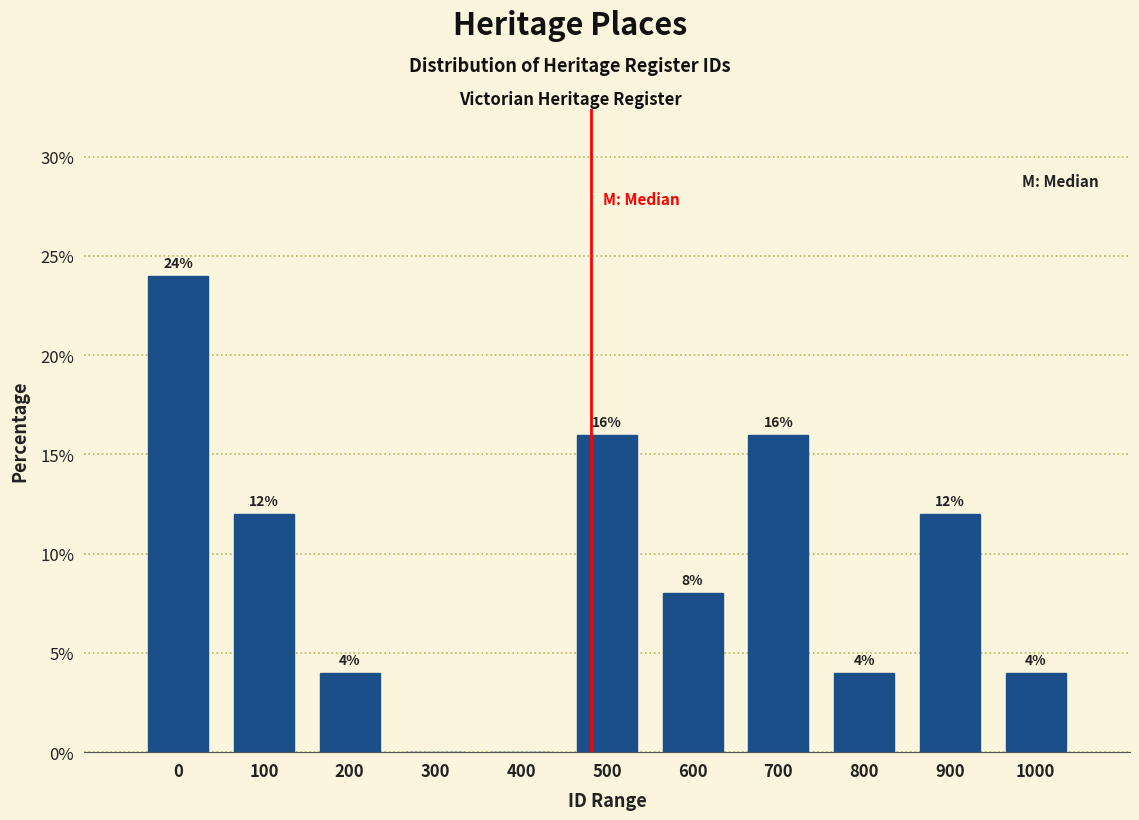

Reading left to right, transcribe all the data shown in this chart.

0=24	100=12	200=4	300=0	400=0	500=16	600=8	700=16	800=4	900=12	1000=4